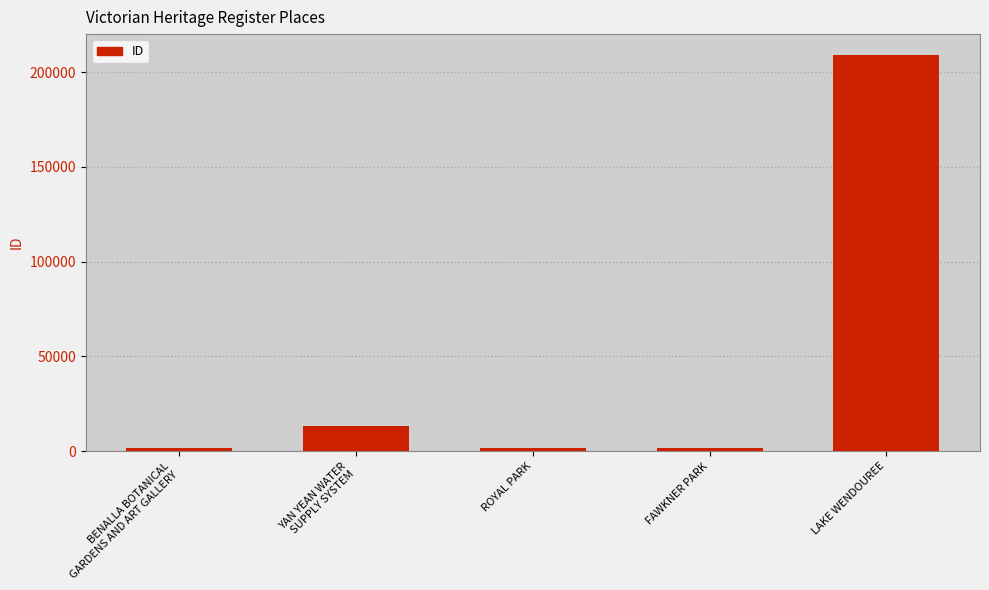

Count the number of categories in the chart.

5